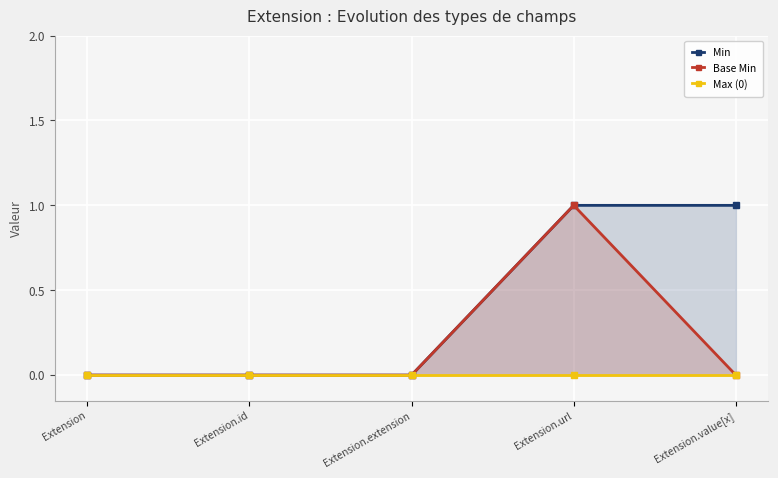

Reading left to right, what are all the values shown in this chart?

Min: Extension=0	Extension.id=0	Extension.extension=0	Extension.url=1	Extension.value[x]=1
Base Min: Extension=0	Extension.id=0	Extension.extension=0	Extension.url=1	Extension.value[x]=0
Max (0): Extension=0	Extension.id=0	Extension.extension=0	Extension.url=0	Extension.value[x]=0